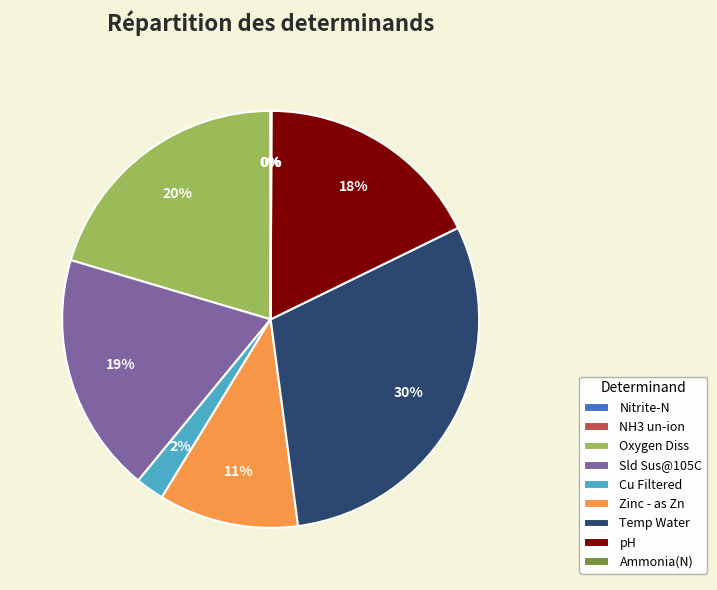

Between pH and Cu Filtered, which is larger?

pH